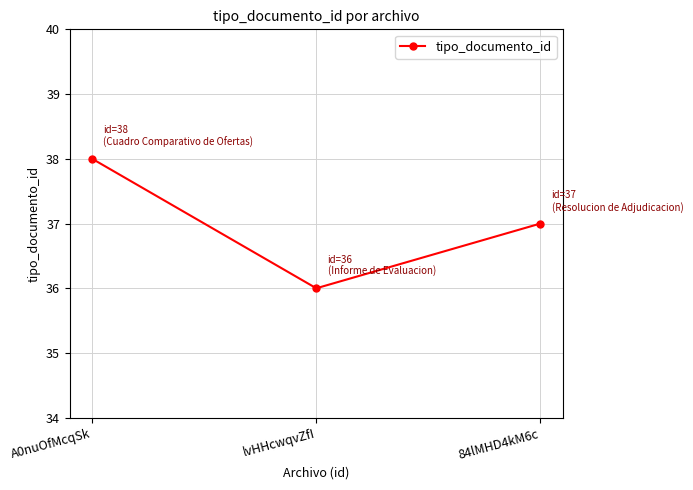

What value does the data have at lvHHcwqvZfI?

36